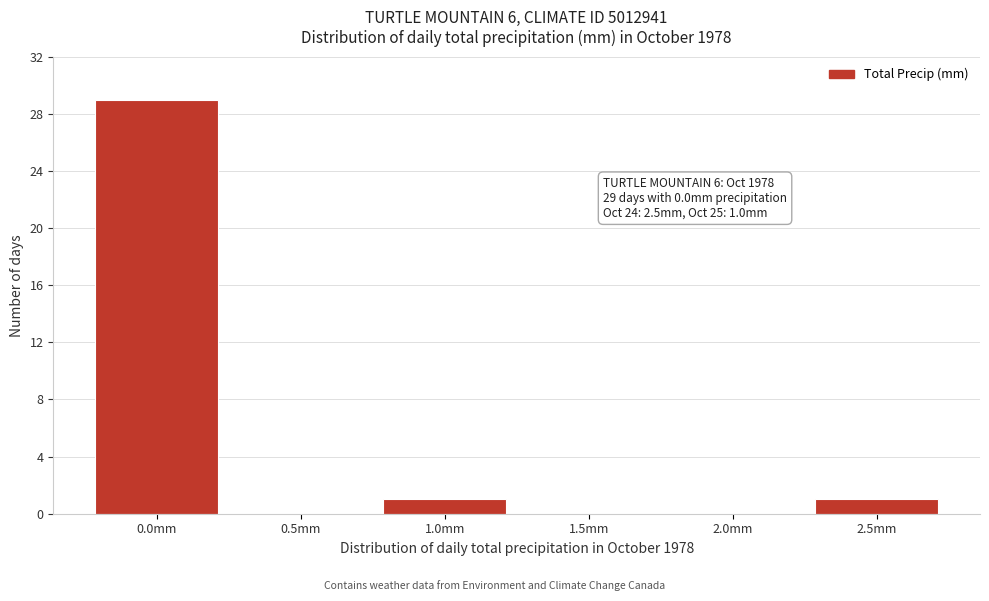

Reading left to right, extract all data points from this chart.

0.0mm=29	0.5mm=0	1.0mm=1	1.5mm=0	2.0mm=0	2.5mm=1